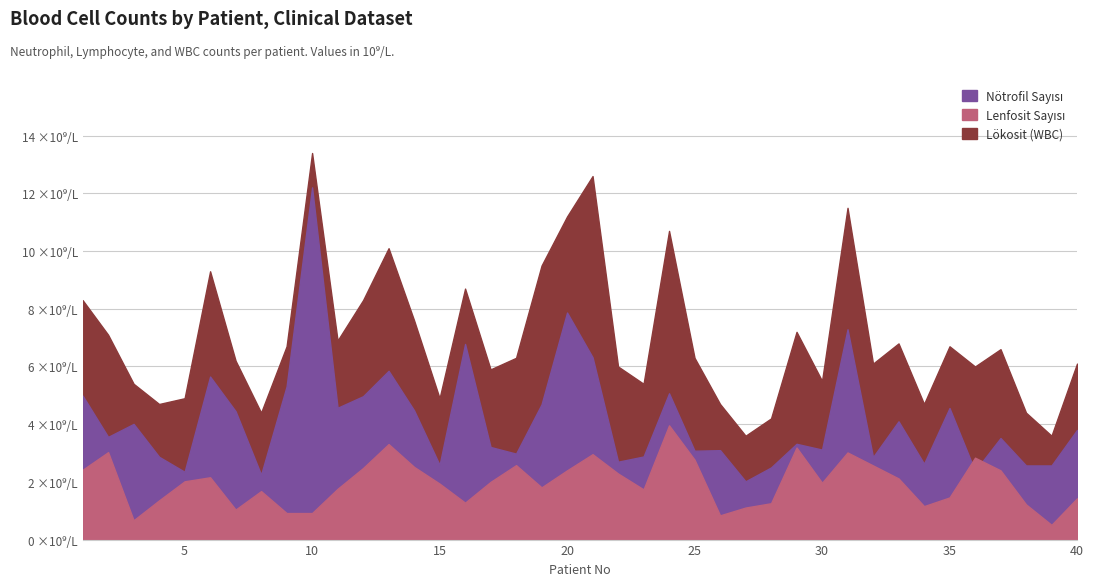

True or false: Lenfosit Sayısı has a value of 3.6 at 1.

False